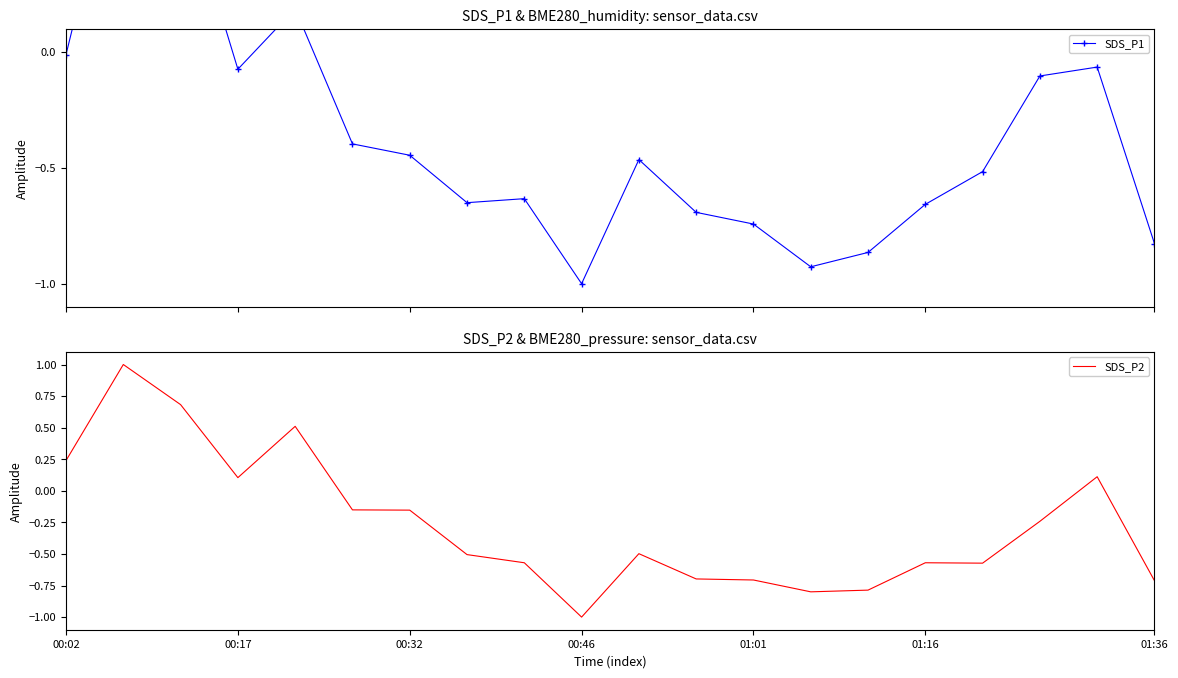

How many lines are shown in the chart?

2